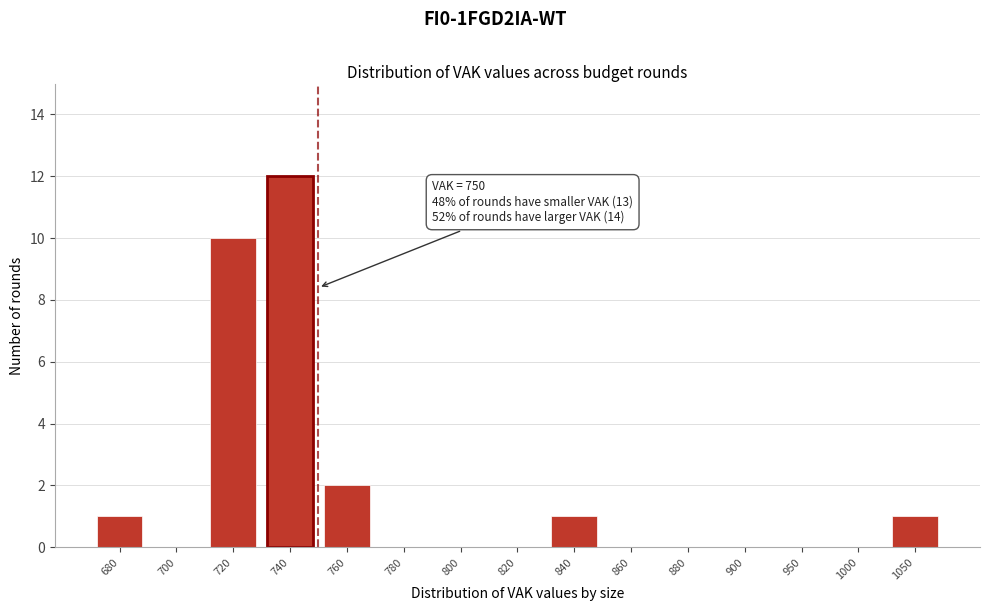

Reading left to right, what are all the values shown in this chart?

680=1	700=0	720=10	740=12	760=2	780=0	800=0	820=0	840=1	860=0	880=0	900=0	950=0	1000=0	1050=1